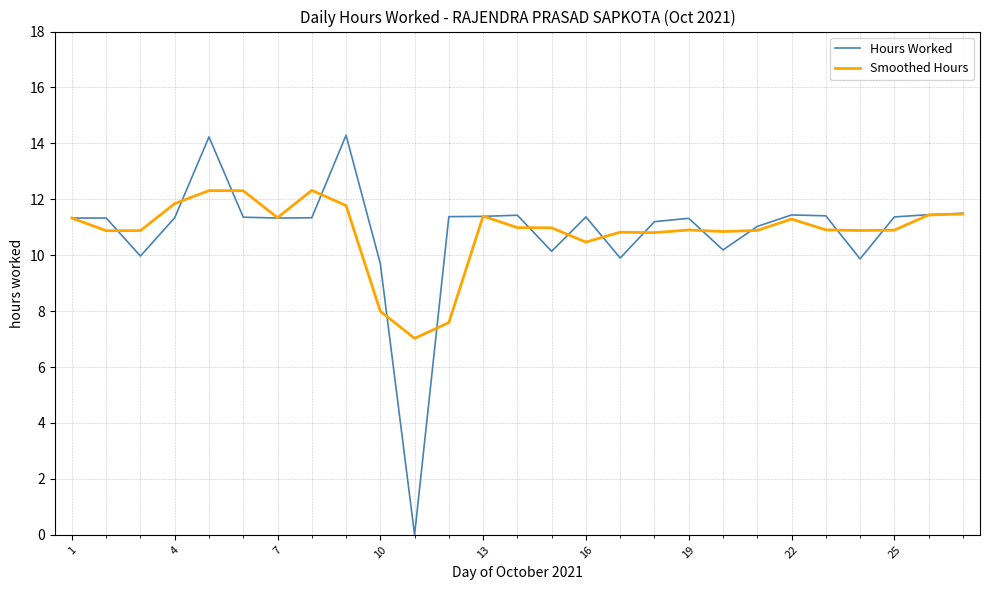

What are all the series names shown in the legend?

Hours Worked, Smoothed Hours